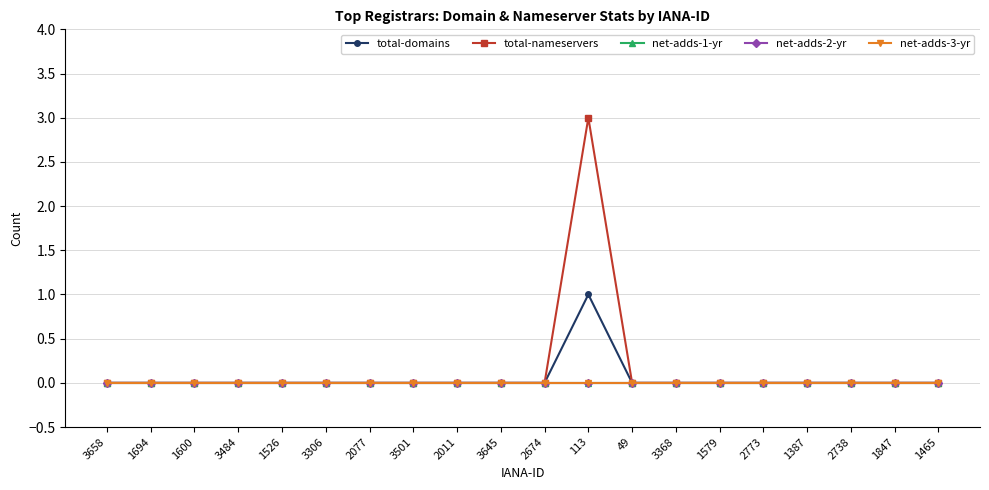

Does the chart have visible grid lines?

Yes